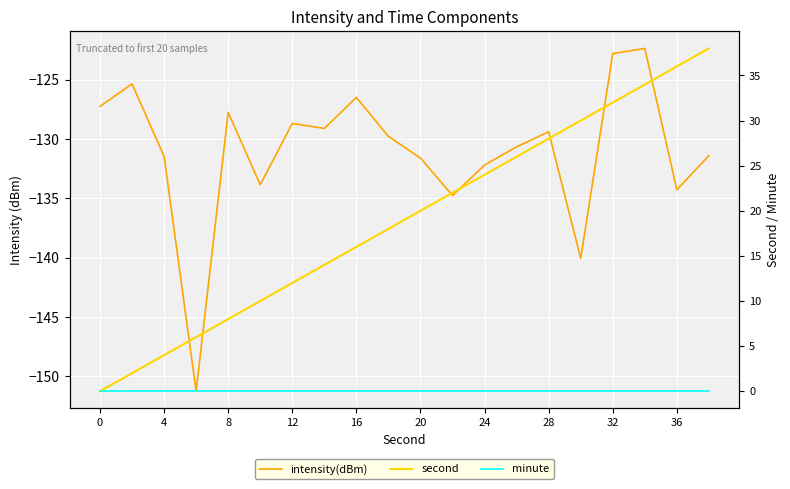

What is the difference between the second values at 16 and 19?

30.0